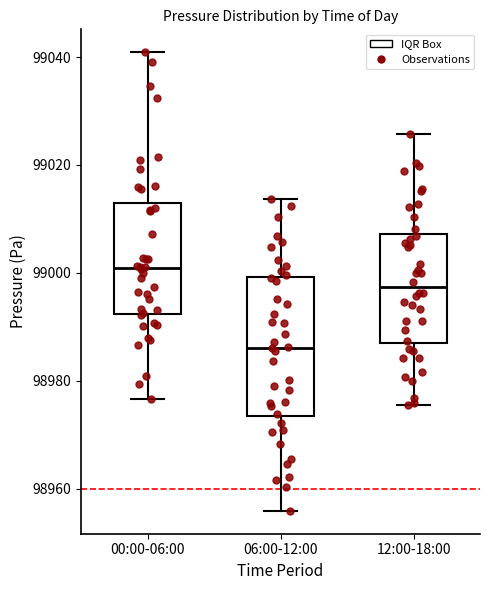

Reading left to right, read every box against the y-axis: the position of its median line, the range the box covers, and the ends of its whiskers. The values are not printed on the chart, so give them approximately, as read against the axis.

00:00-06:00: median 99000, box 98992 to 99012, whiskers 98976 to 99040
06:00-12:00: median 98986, box 98974 to 99000, whiskers 98956 to 99014
12:00-18:00: median 98998, box 98988 to 99008, whiskers 98976 to 99026